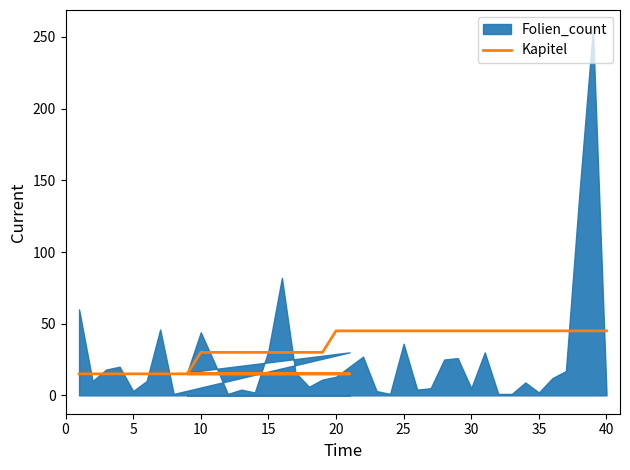

What is the change in value from 11 to 24?

+15